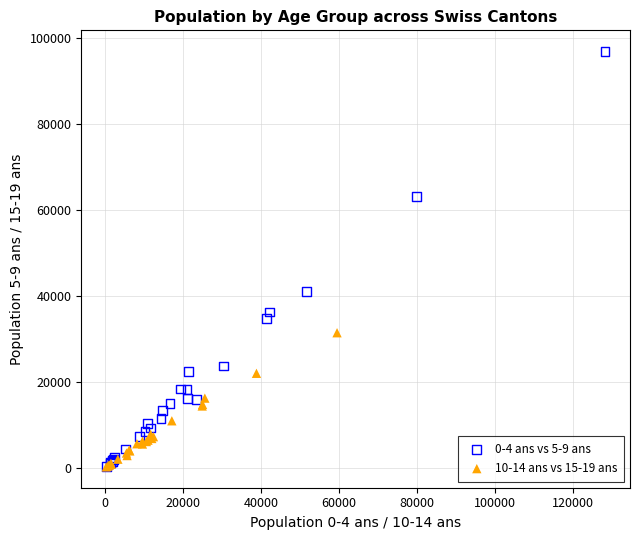

Which series reaches the maximum Y coordinate?

0-4 ans vs 5-9 ans